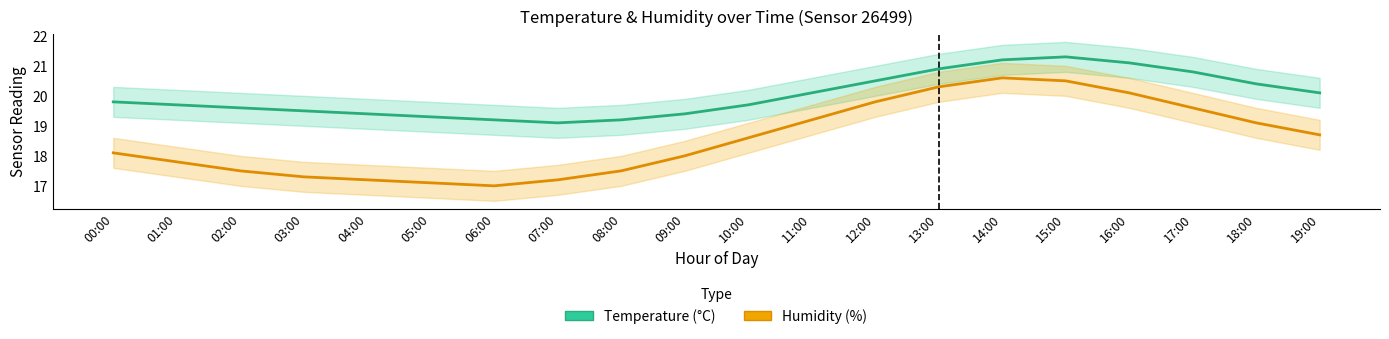

What is the maximum value for humidity?

20.6